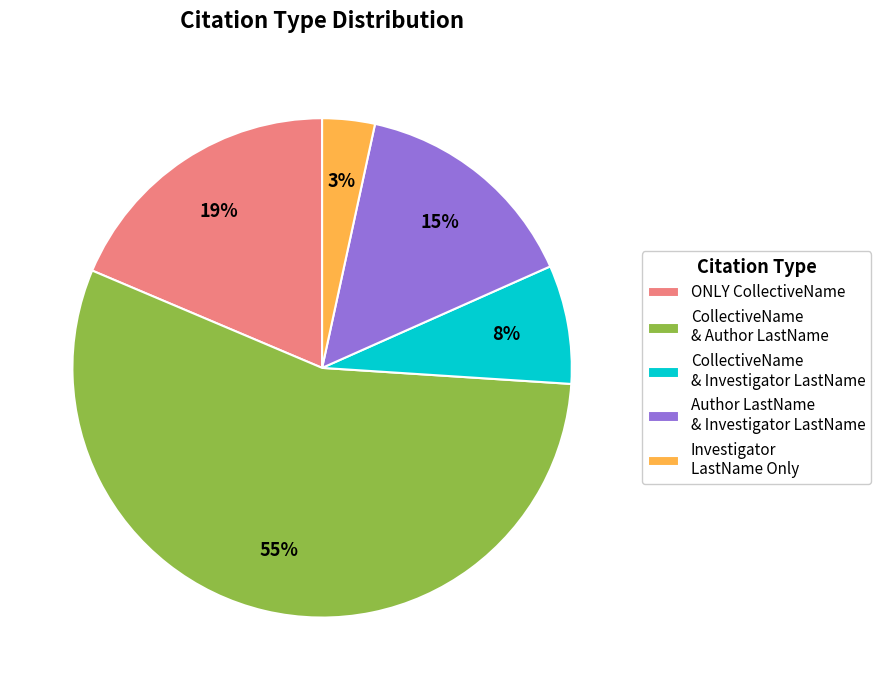

Is the sum of Investigator LastName Only and CollectiveName & Investigator LastName greater than half?

No